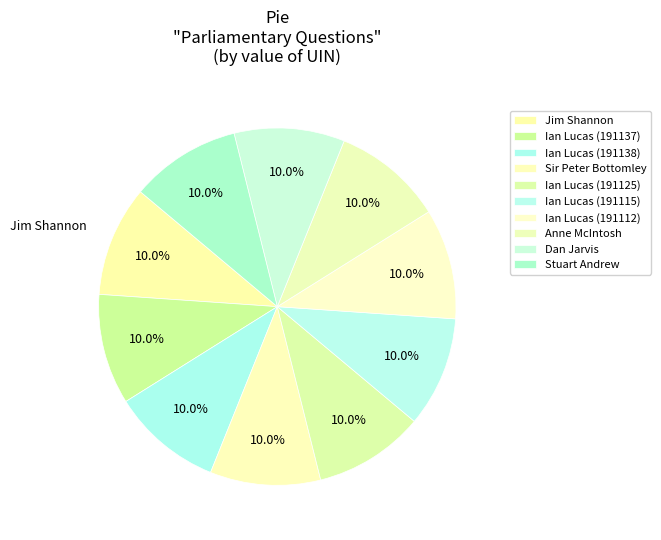

How many segments does this pie chart have?

10